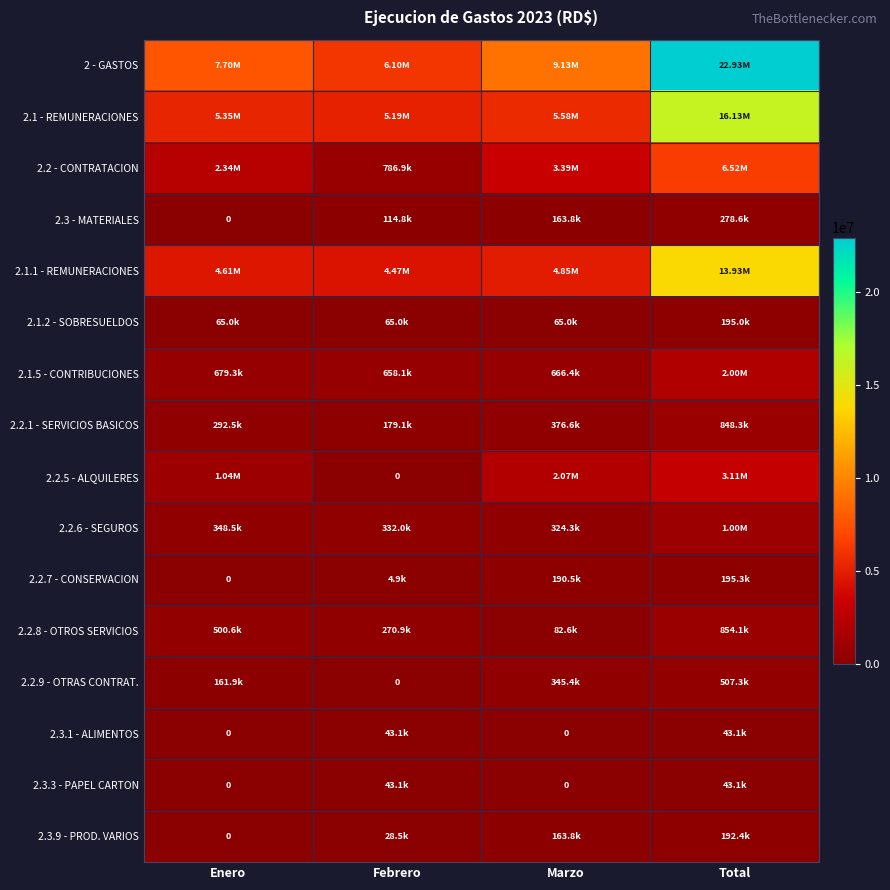

What is the average value of the 2.2.1 - SERVICIOS BASICOS series?

424151.6